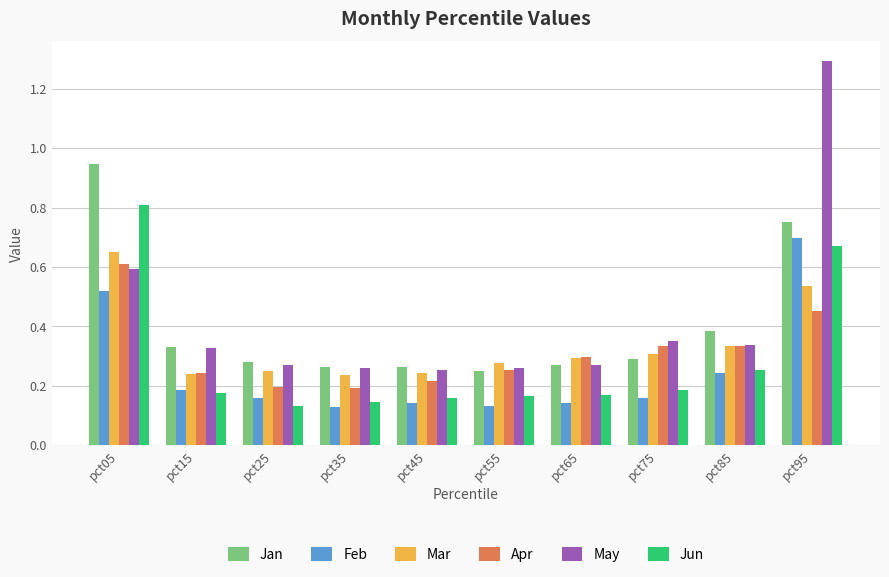

The value of Mar at pct05 is 0.2. True or false?

False